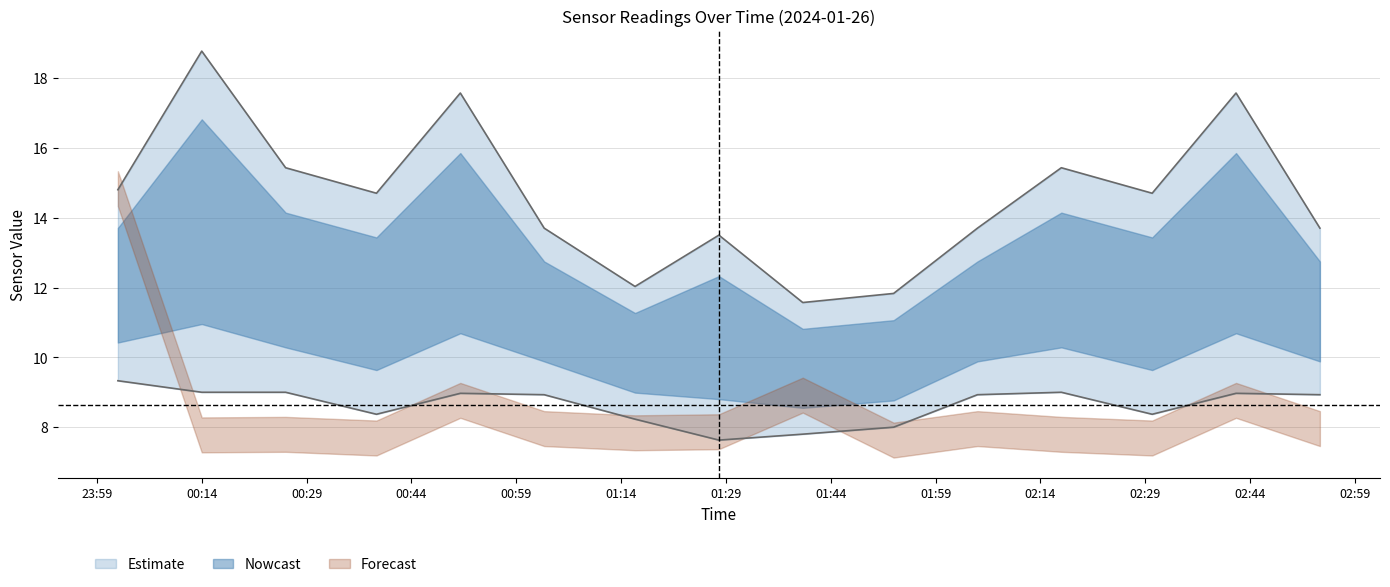

The value of SDS_P2 at 2024/01/26 01:03 is 8.9. True or false?

True